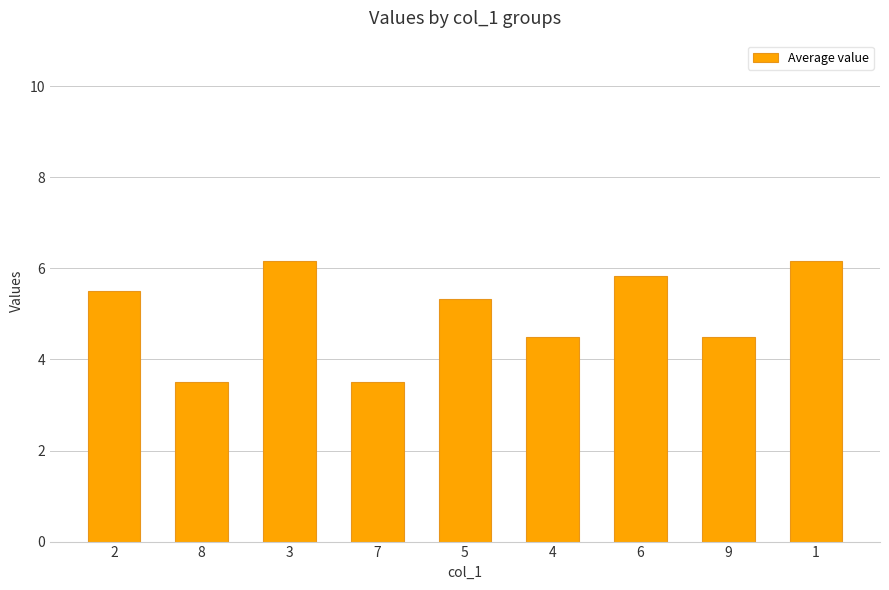

What is the average value?

5.0